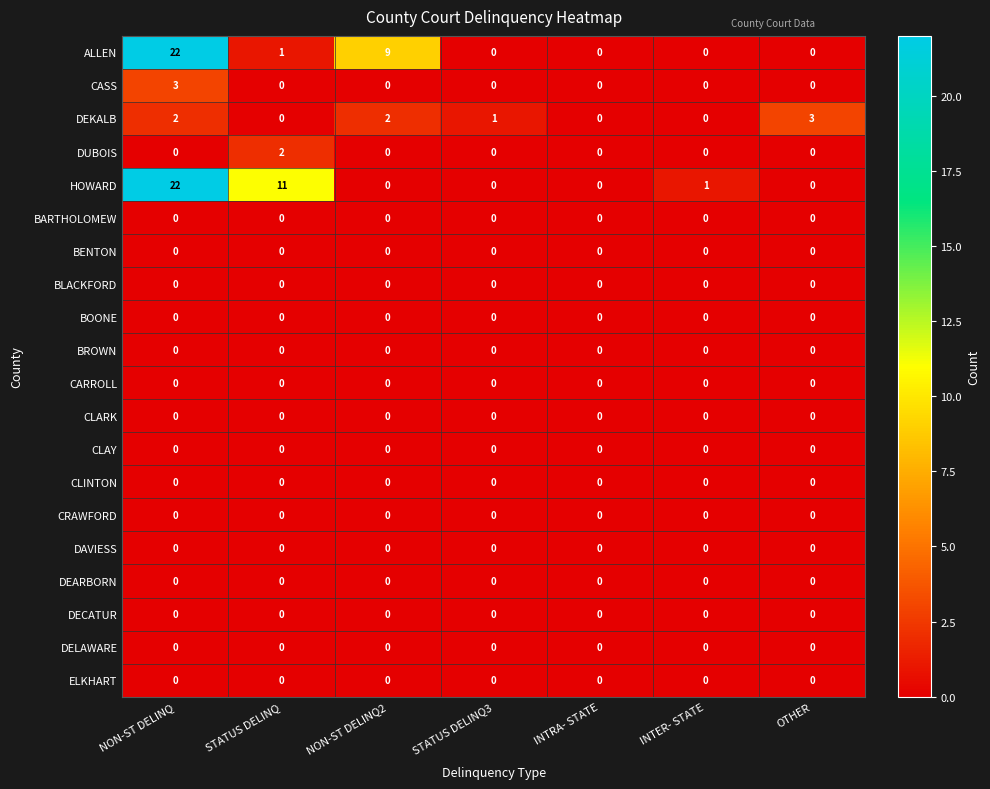

What is the spread (max minus min) of values at STATUS DELINQ?

11